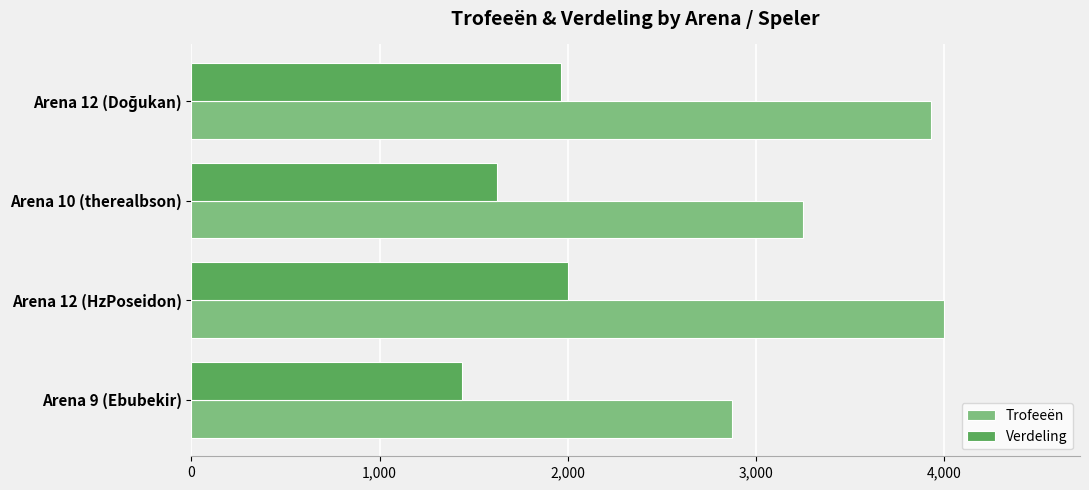

What is the sum of all Trofeeën values?

14053